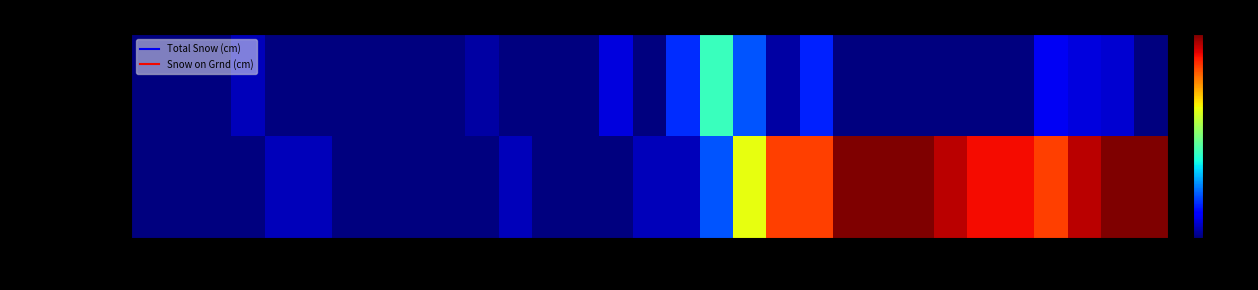

Reading left to right, extract all data points from this chart.

Total Snow (cm): 01=0.0	02=0.0	03=0.0	04=1.0	05=0.0	06=0.0	07=0.0	08=0.0	09=0.0	10=0.0	11=0.6	12=0.0	13=0.0	14=0.0	15=1.6	16=0.0	17=3.2	18=8.0	19=4.0	20=0.6	21=3.0	22=0.0	23=0.0	24=0.0	25=0.0	26=0.0	27=0.0	28=2.0	29=1.6	30=1.4	31=0.0
Snow on Grnd (cm): 01=0.0	02=0.0	03=0.0	04=0.0	05=1.0	06=1.0	07=0.0	08=0.0	09=0.0	10=0.0	11=0.0	12=1.0	13=0.0	14=0.0	15=0.0	16=1.0	17=1.0	18=4.0	19=12.0	20=16.0	21=16.0	22=19.0	23=19.0	24=19.0	25=18.0	26=17.0	27=17.0	28=16.0	29=18.0	30=19.0	31=19.0